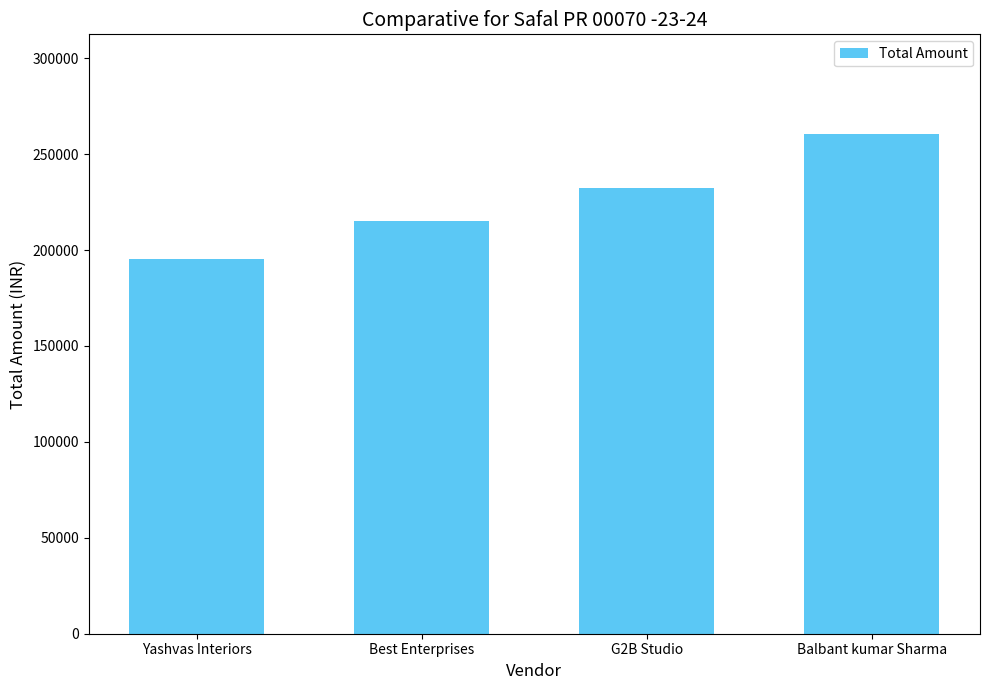

Count the number of categories in the chart.

4